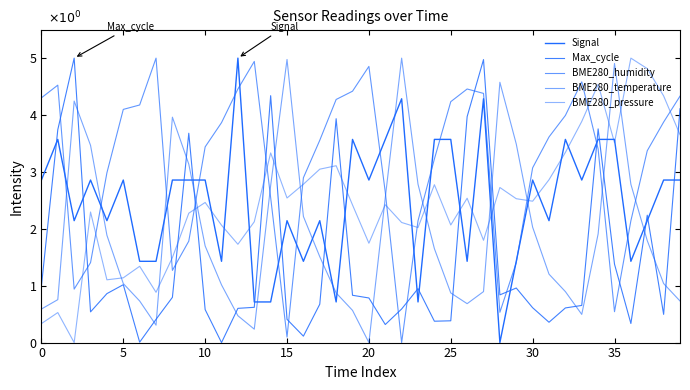

At which category is the sum across all series the highest?

34